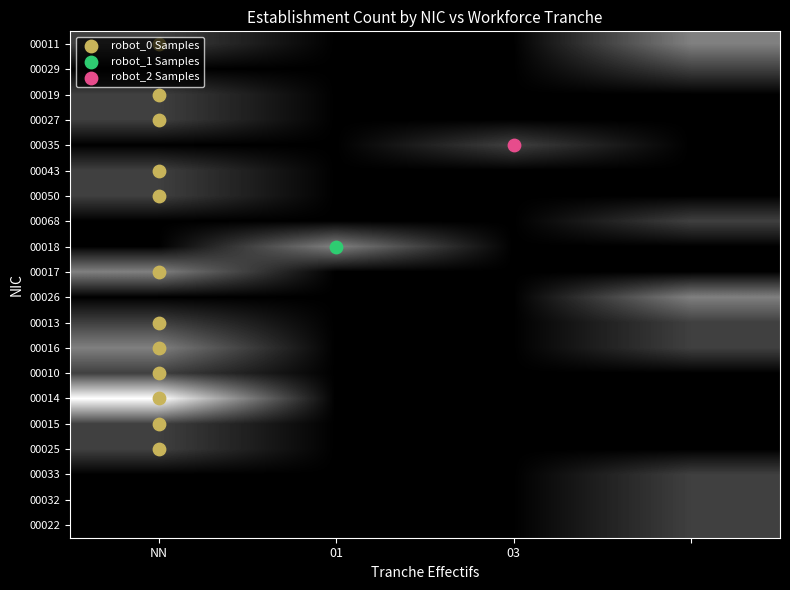

What is the maximum value shown in the chart?

4